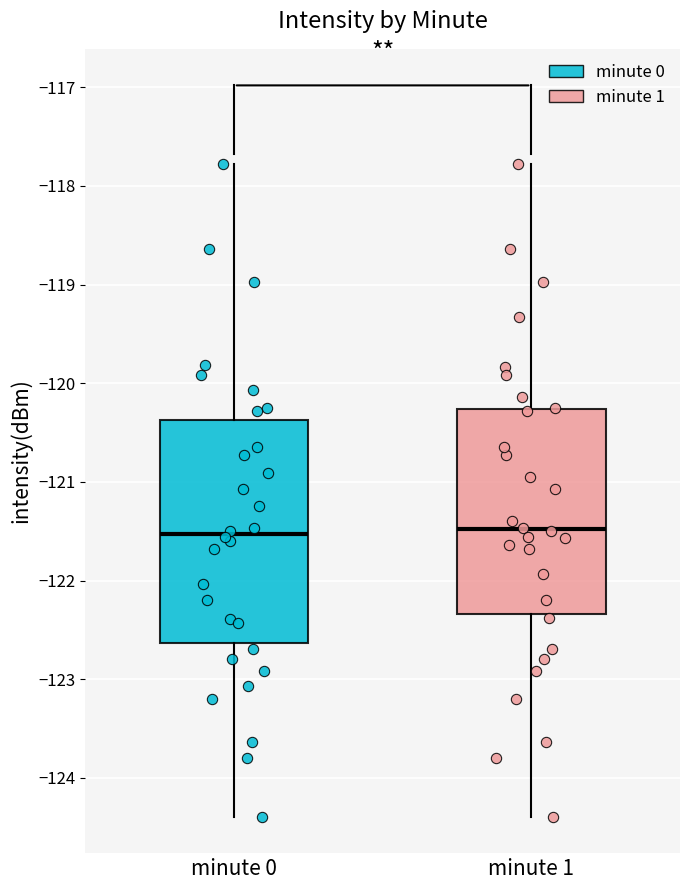

Where is the upper edge of the box for minute 1 on the y-axis? The values are not printed on the chart, so give them approximately, as read against the axis.

-120.3